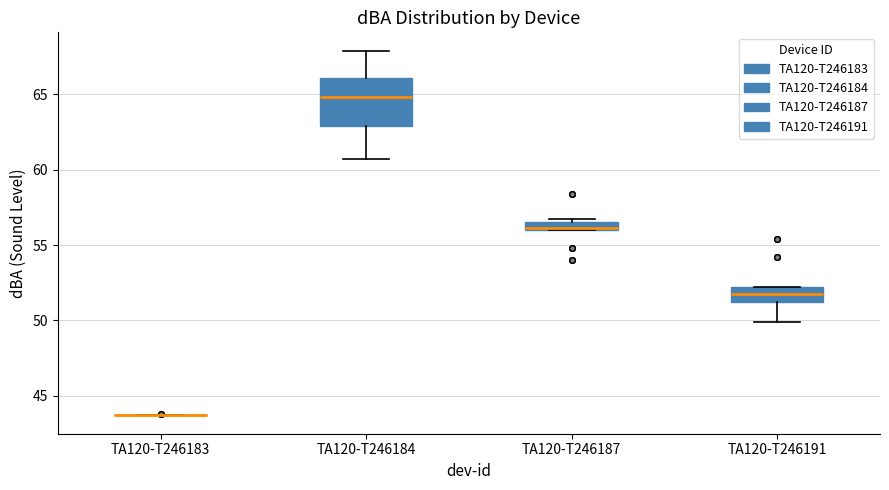

Comparing the boxes themselves (not the whiskers), which one is the tallest?

TA120-T246184